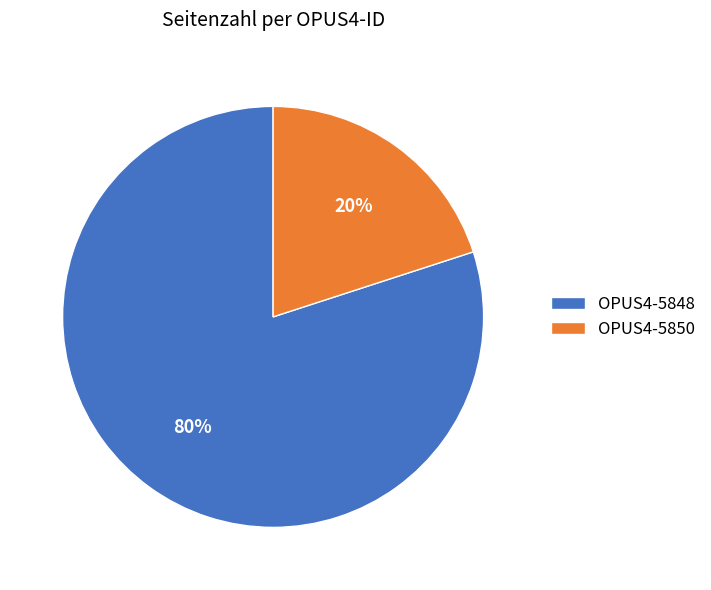

The OPUS4-5850 slice represents 27% of the pie. True or false?

False